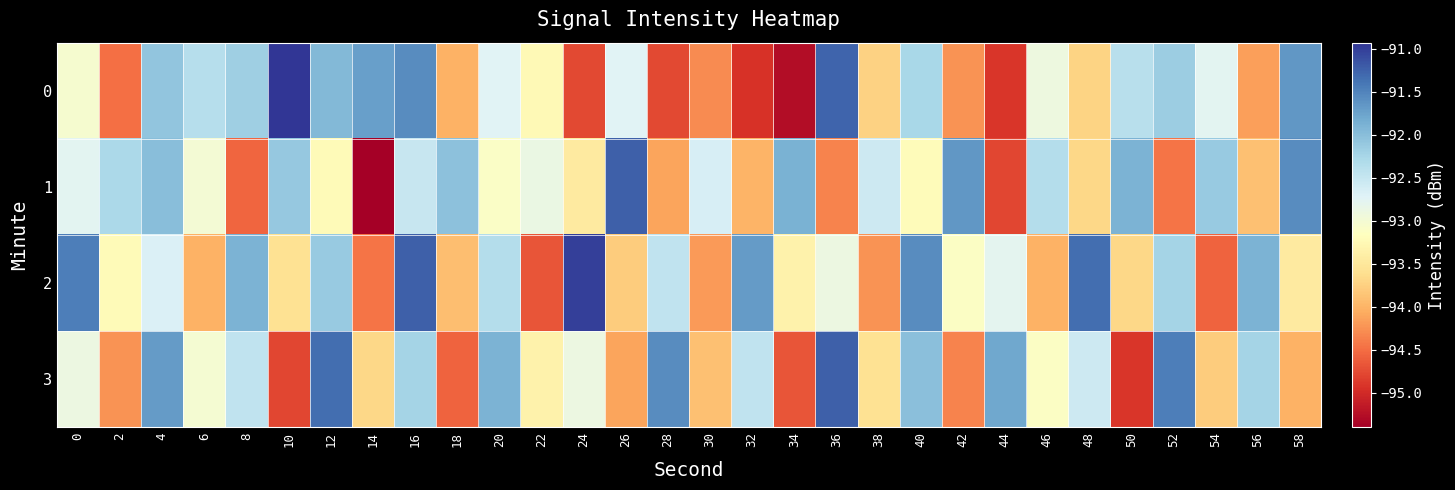

What is the difference between the highest and lowest values at 22?

1.8